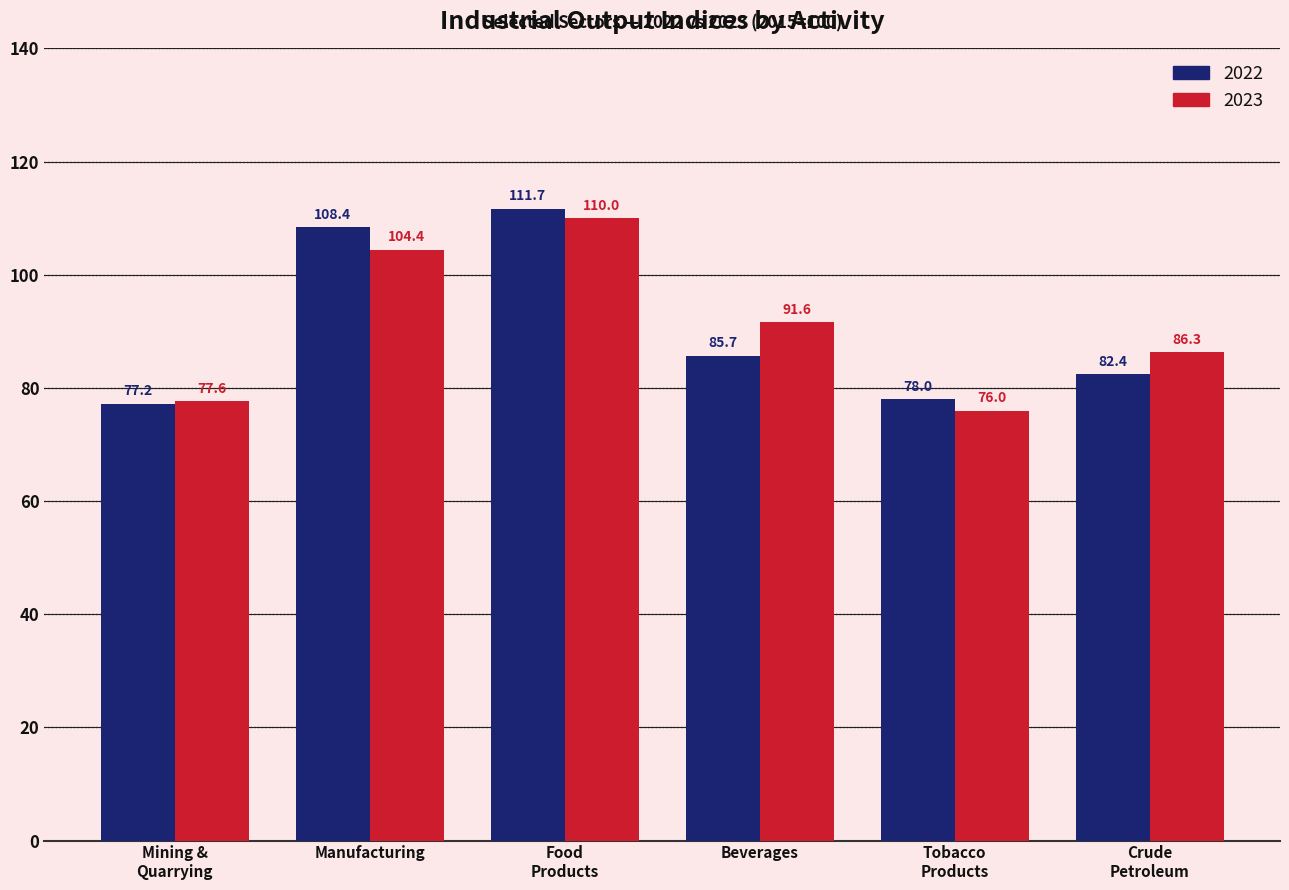

Reading left to right, what are all the values shown in this chart?

2022: 77.2	108.4	111.7	85.7	78.0	82.4
2023: 77.6	104.4	110.0	91.6	76.0	86.3